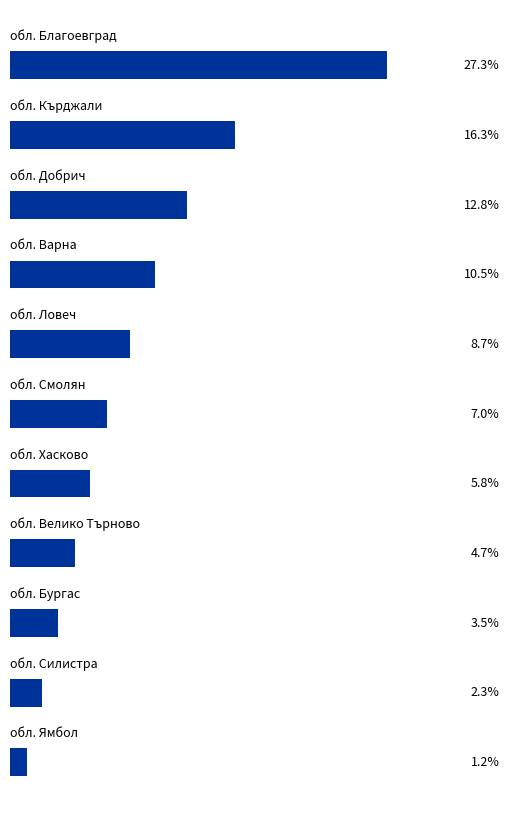

What is the maximum value shown in the chart?

27.3